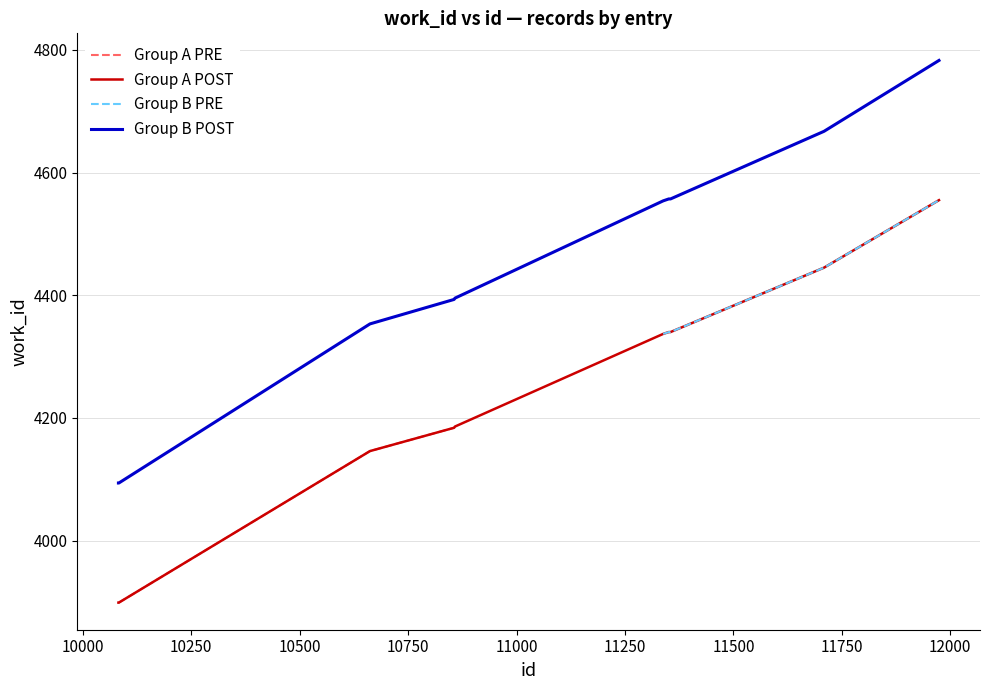

Between 10856 and 11351, which is larger?

11351